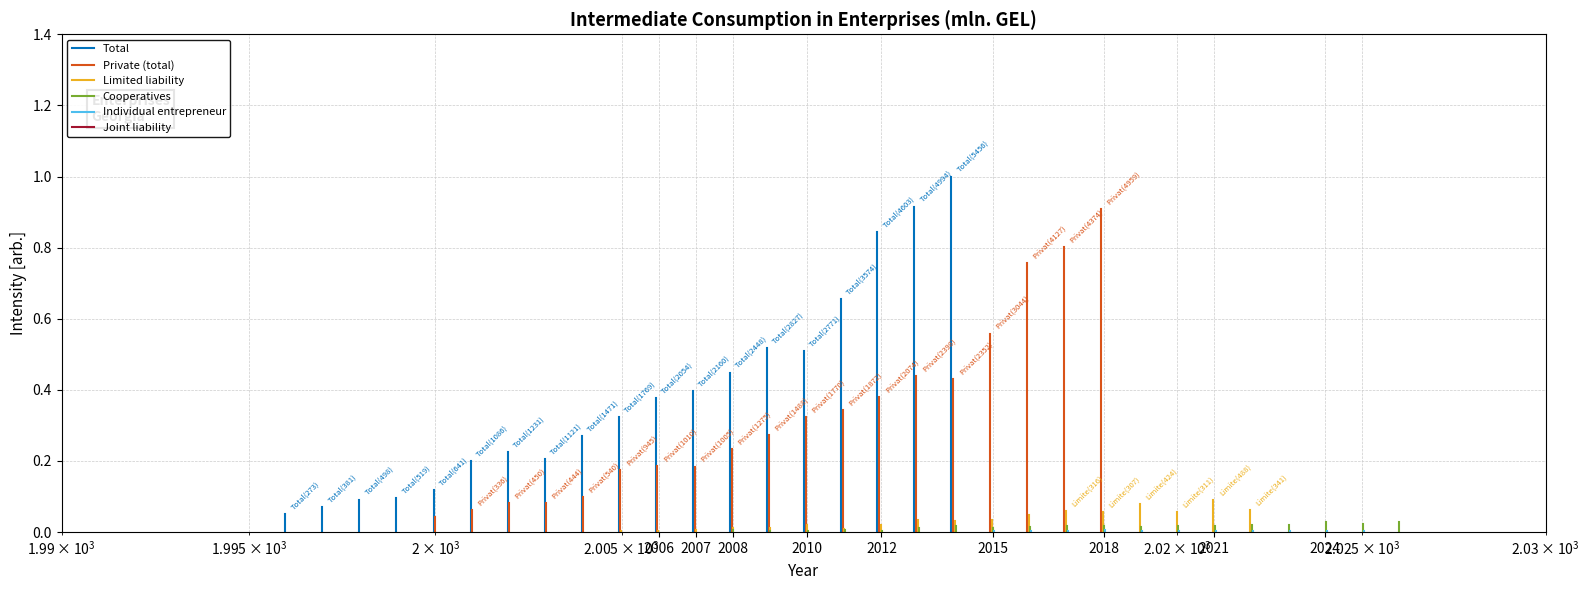

How many lines are shown in the chart?

6